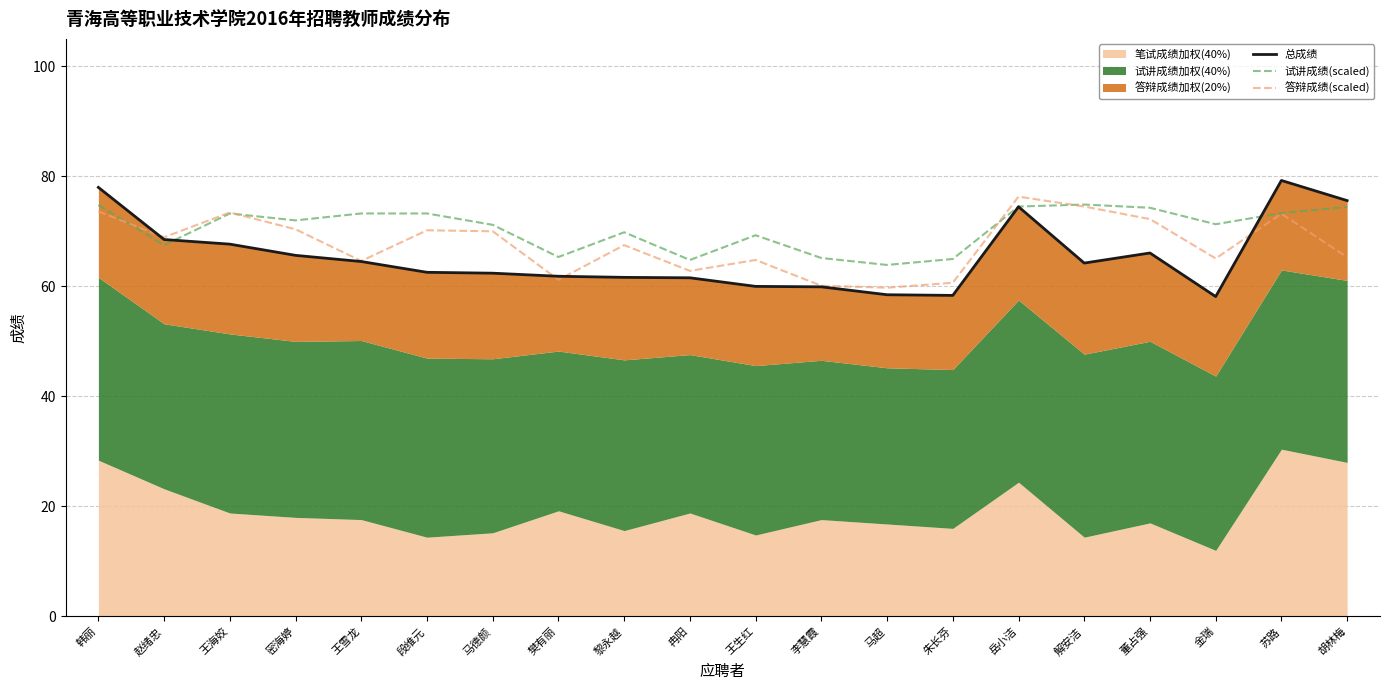

What is the lowest value of the 答辩成绩(scaled) series?

59.8